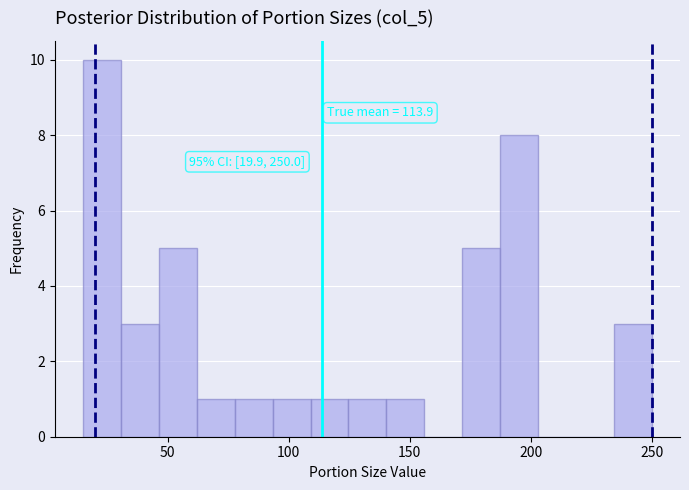

Read against the x-axis, roughly where is the centre of the tallest bar?

25